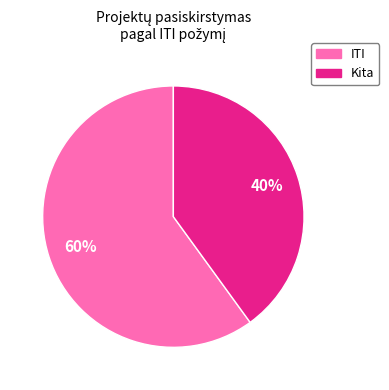

To the nearest percent, what is the average slice percentage?

50%